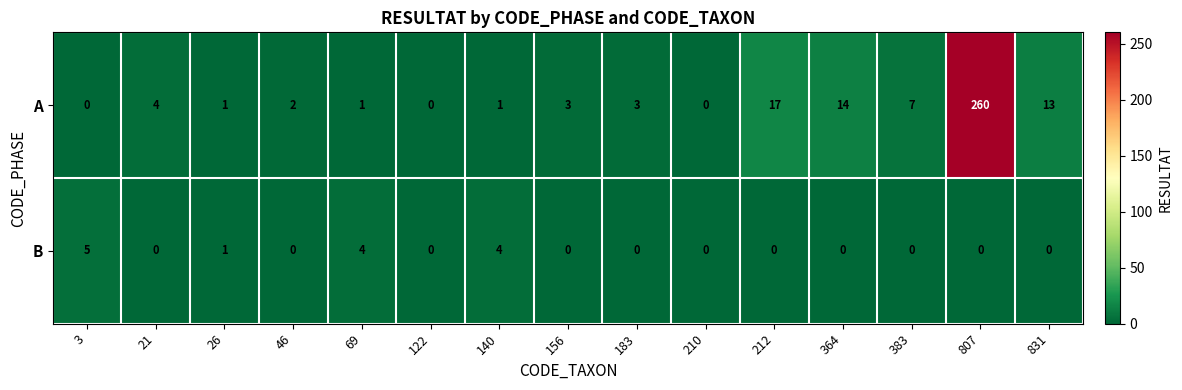

At which category is the sum across all series the highest?

807